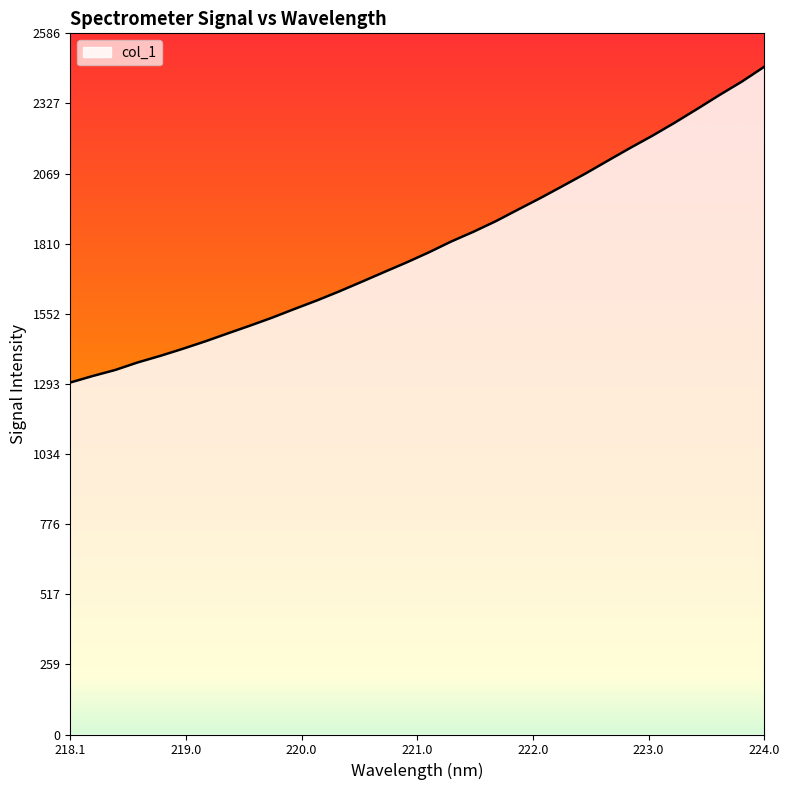

What is the smallest value displayed?

1298.2